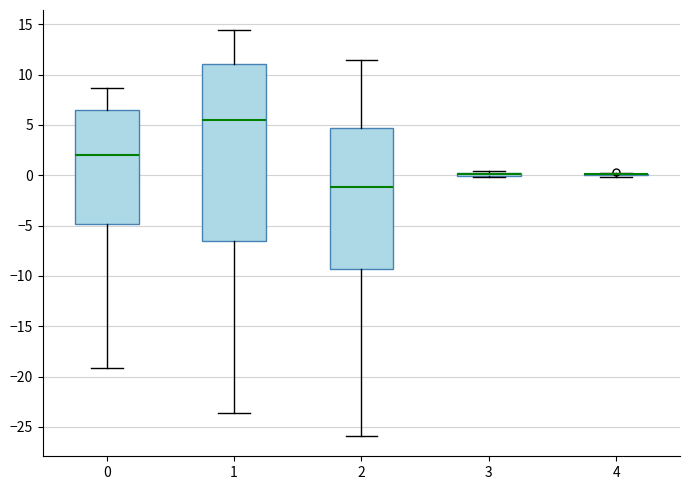

Comparing the boxes themselves (not the whiskers), which one is the tallest?

1